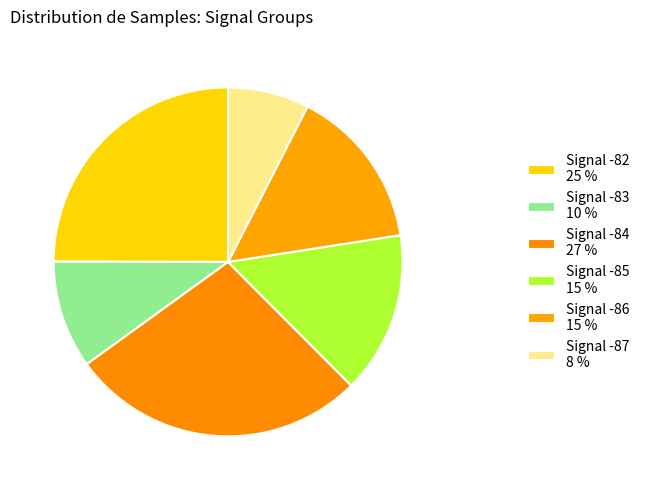

Which slice is the smallest?

8